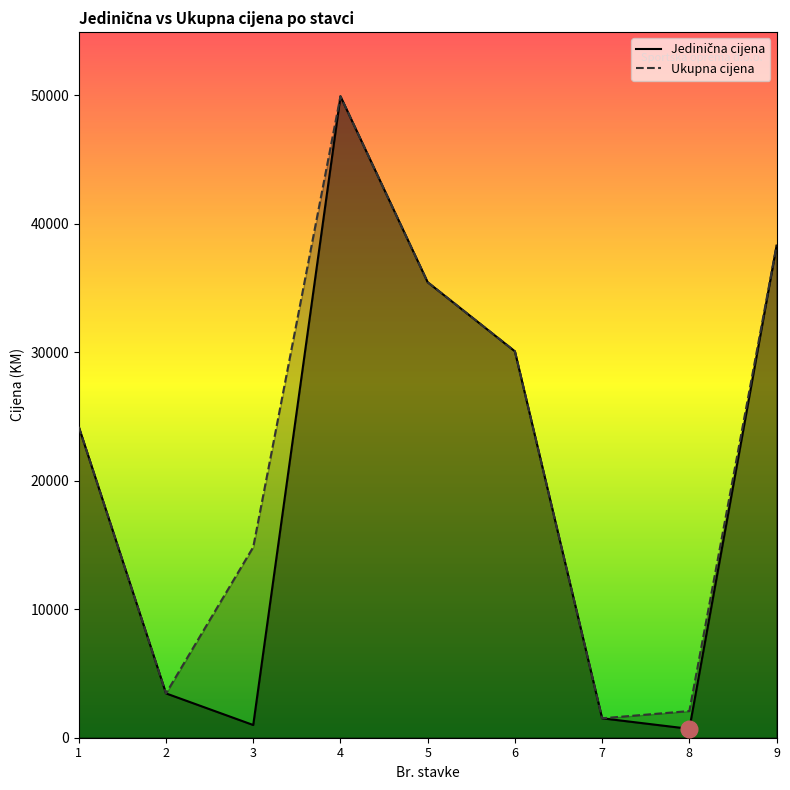

Where is the first local minimum for Jedinična cijena?

3